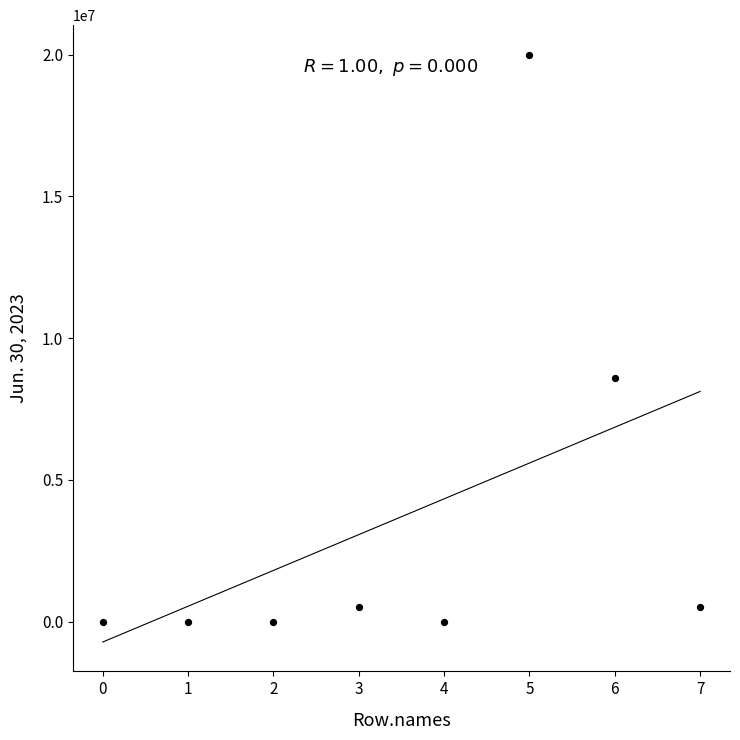

What is the average Y value?

3700913.3